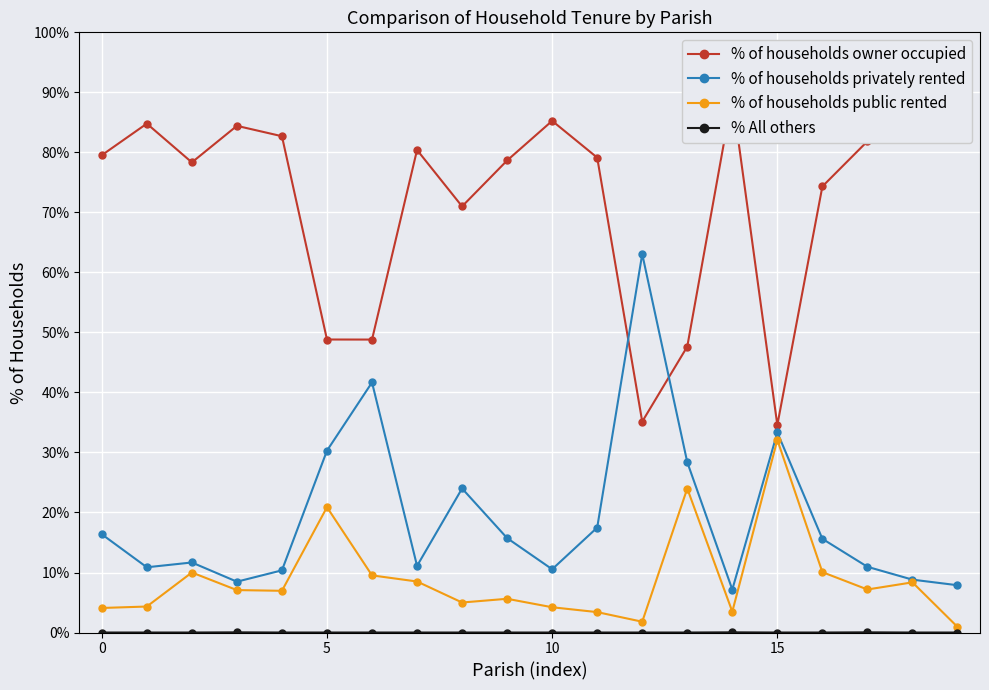

How many times do % of households owner occupied and % of households privately rented cross each other?

2